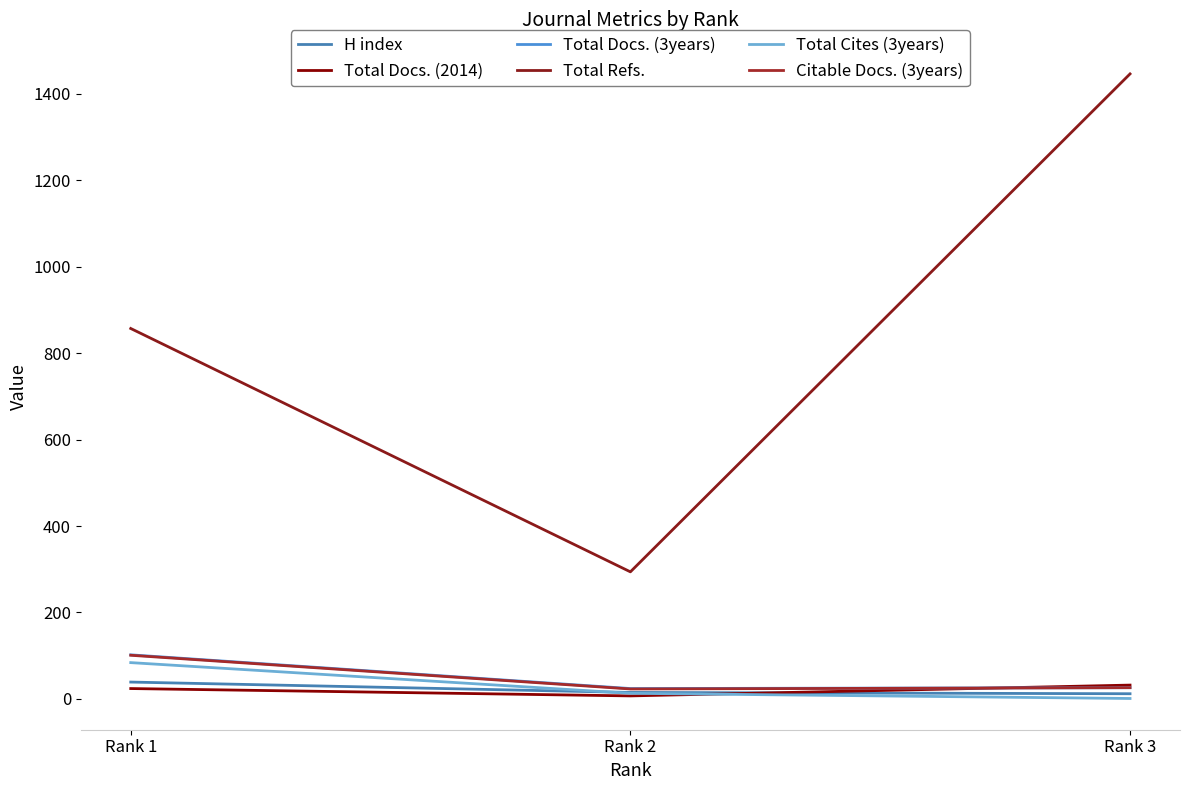

What is the maximum value for H index?

39